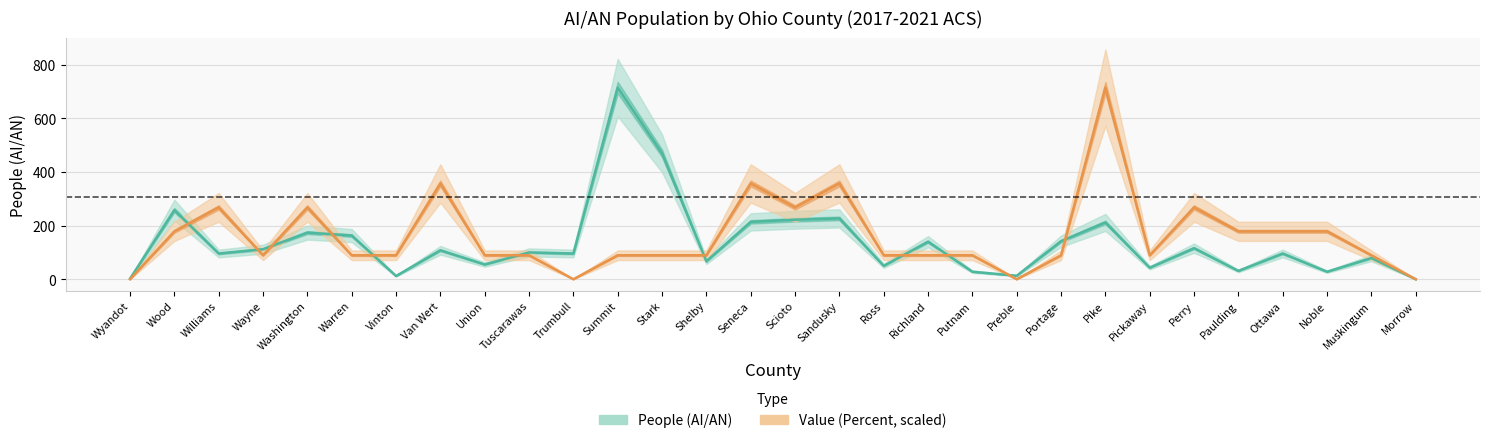

Reading right to left, extract all data points from this chart.

People (AI/AN) line: 0.0	79.0	28.0	96.0	31.0	116.0	43.0	212.0	142.0	13.0	28.0	140.0	50.0	227.0	222.0	214.0	67.0	470.0	715.0	96.0	100.0	55.0	108.0	12.0	163.0	174.0	112.0	96.0	258.0	2.0
Value (Percent) line: 0.0	89.4	178.7	178.7	178.7	268.1	89.4	715.0	89.4	0.0	89.4	89.4	89.4	357.5	268.1	357.5	89.4	89.4	89.4	0.0	89.4	89.4	357.5	89.4	89.4	268.1	89.4	268.1	178.7	0.0